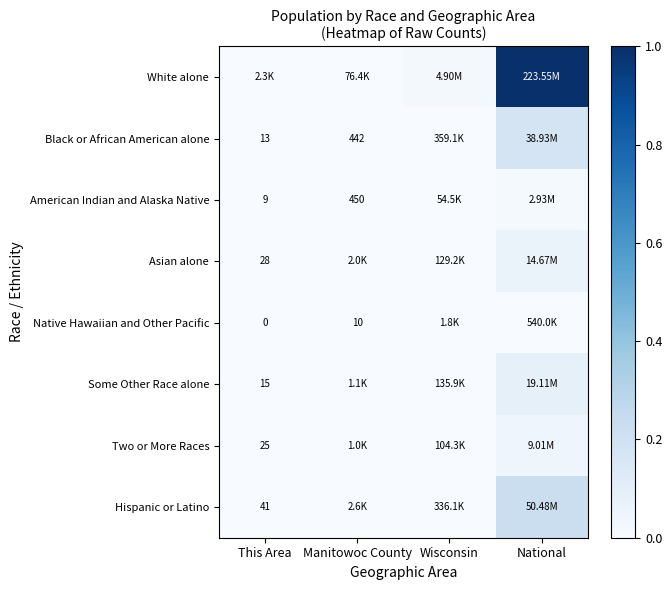

Is the value of Asian alone at This Area greater than the value of Native Hawaiian and Other Pacific at Manitowoc County?

Yes